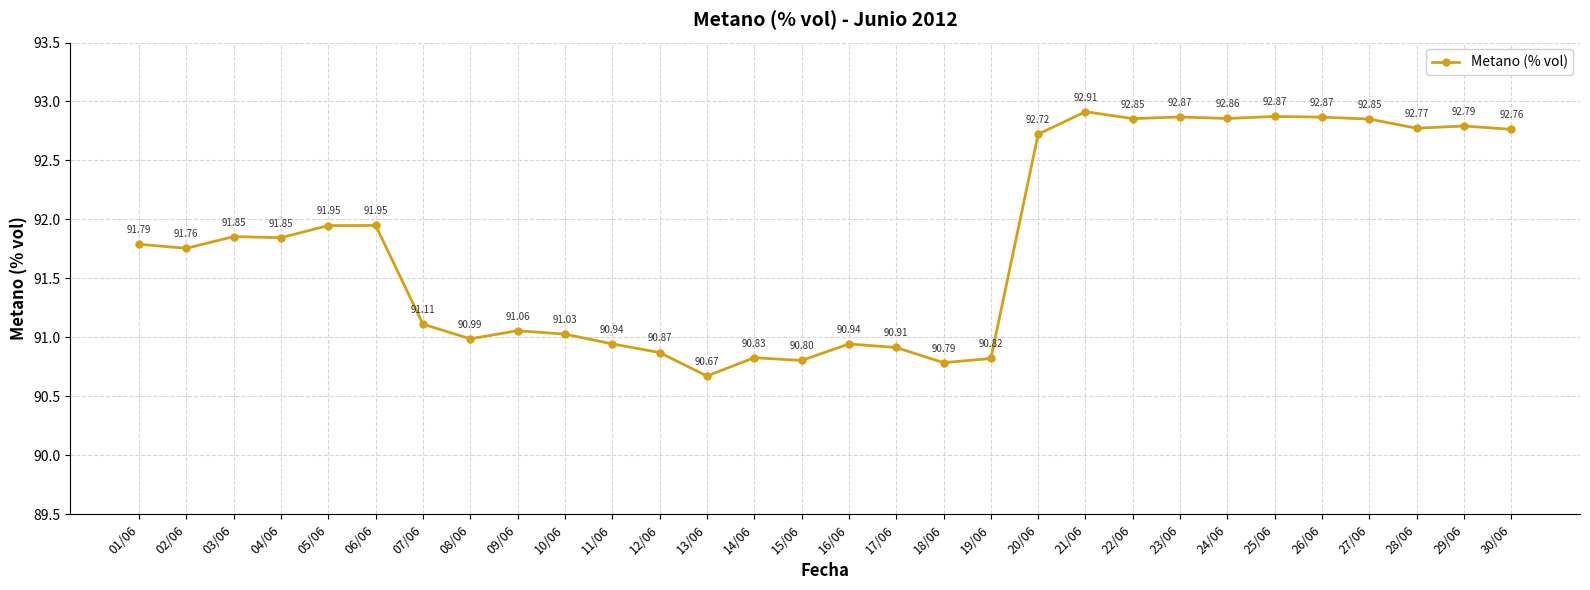

What is the sum of the values at 27/06 and 23/06?

185.7